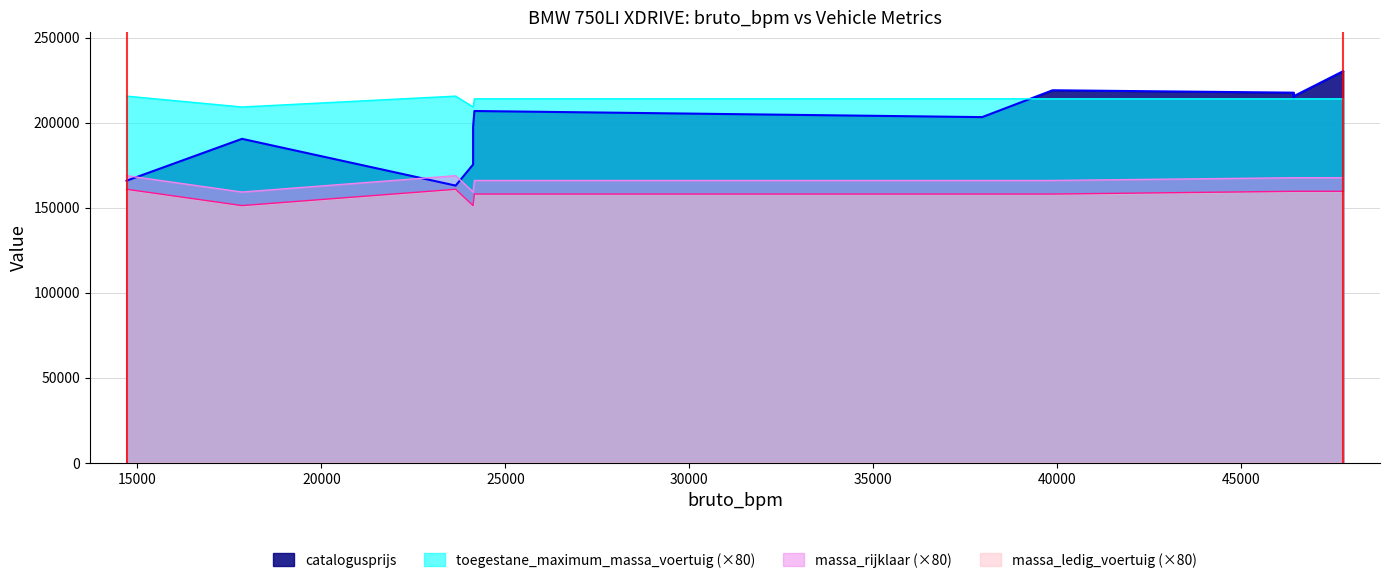

Reading left to right, transcribe all the data shown in this chart.

bruto_bpm: 7TJH63=23649	H558PD=17842	J388HL=39874	JB879N=24123	JP499J=14704	JS061B=24123	L688KF=24158	P191SV=46429	P252ZF=46429	P350TD=46429	P377HX=47773	P982RZ=46429	ZF913P=37959
catalogusprijs: 7TJH63=162967	H558PD=190470	J388HL=219039	JB879N=175365	JP499J=165841	JS061B=197491	L688KF=206843	P191SV=217631	P252ZF=214364	P350TD=216436	P377HX=230278	P982RZ=215565	ZF913P=203246
massa_ledig_voertuig: 7TJH63=2010	H558PD=1890	J388HL=1975	JB879N=1890	JP499J=2010	JS061B=1890	L688KF=1975	P191SV=1995	P252ZF=1995	P350TD=1995	P377HX=1995	P982RZ=1995	ZF913P=1975
massa_rijklaar: 7TJH63=2110	H558PD=1990	J388HL=2075	JB879N=1990	JP499J=2110	JS061B=1990	L688KF=2075	P191SV=2095	P252ZF=2095	P350TD=2095	P377HX=2095	P982RZ=2095	ZF913P=2075
toegestane_maximum_massa_voertuig: 7TJH63=2695	H558PD=2615	J388HL=2675	JB879N=2615	JP499J=2695	JS061B=2615	L688KF=2675	P191SV=2675	P252ZF=2675	P350TD=2675	P377HX=2675	P982RZ=2675	ZF913P=2675